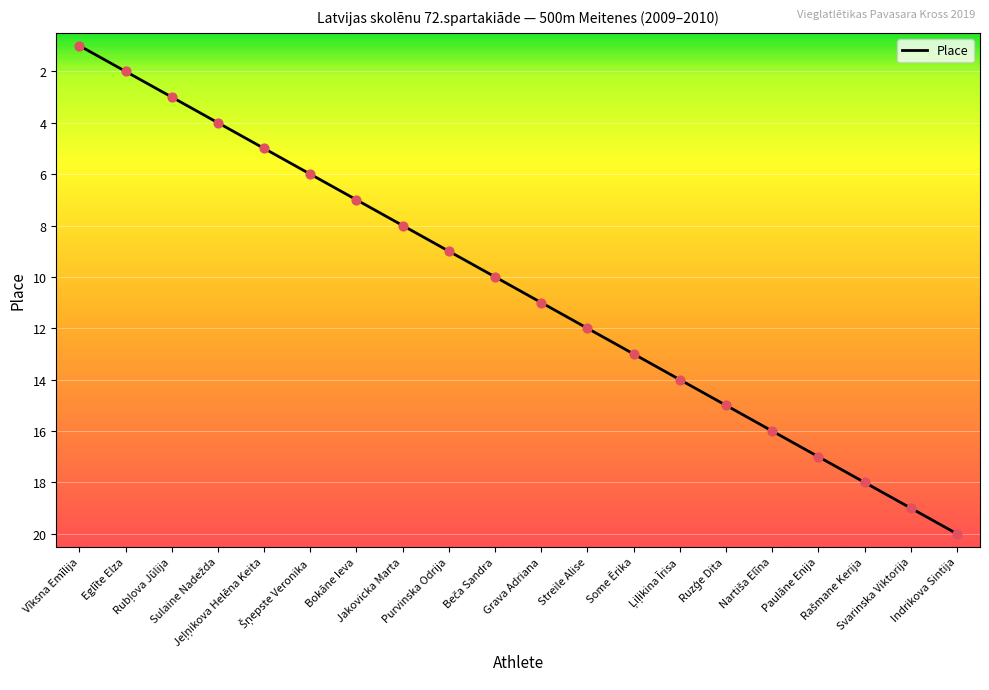

What is the maximum value shown in the chart?

20